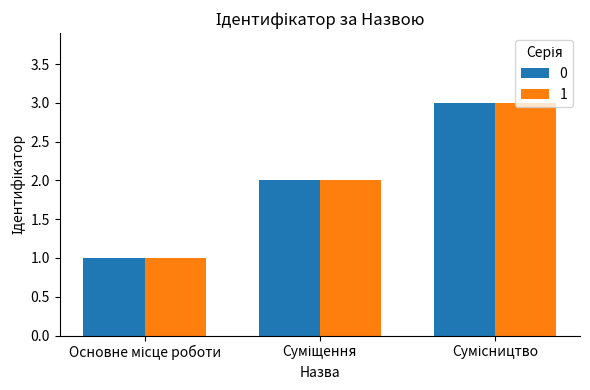

What is the greatest value displayed?

3